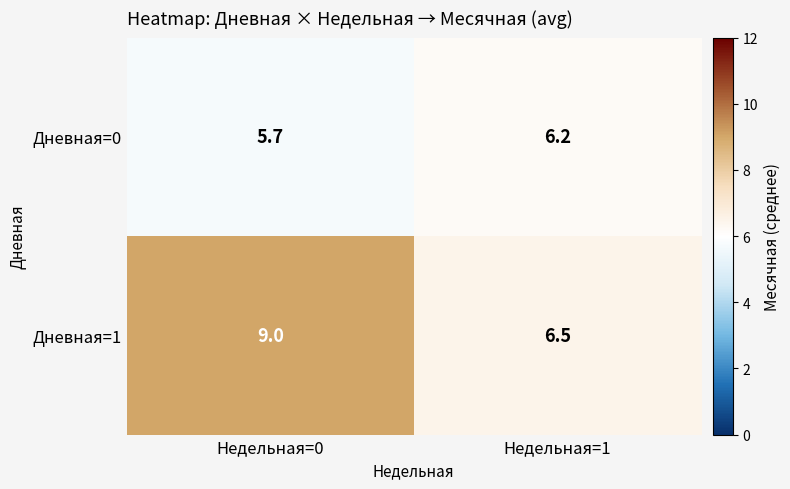

What is the difference between the maximum and minimum values in the Дневная=0 series?

0.5